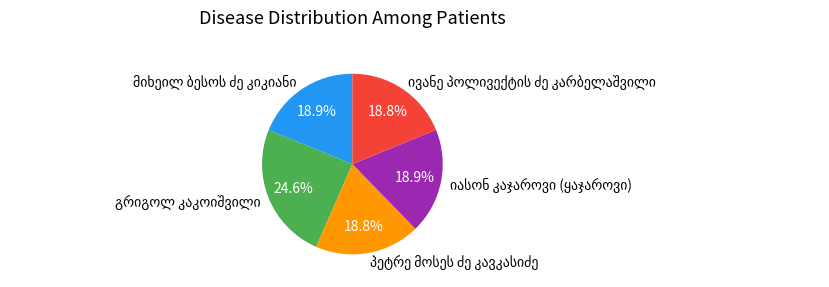

Does any single category account for the majority?

No